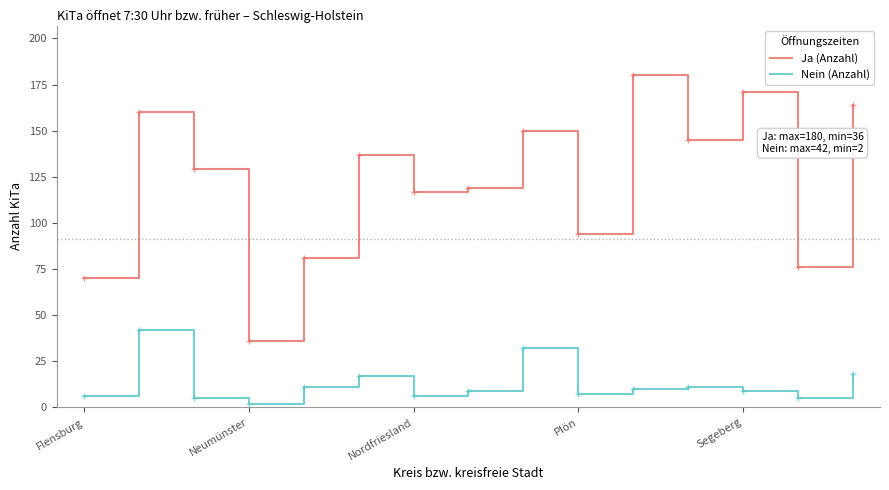

What is the maximum value for Ja (Anzahl)?

180